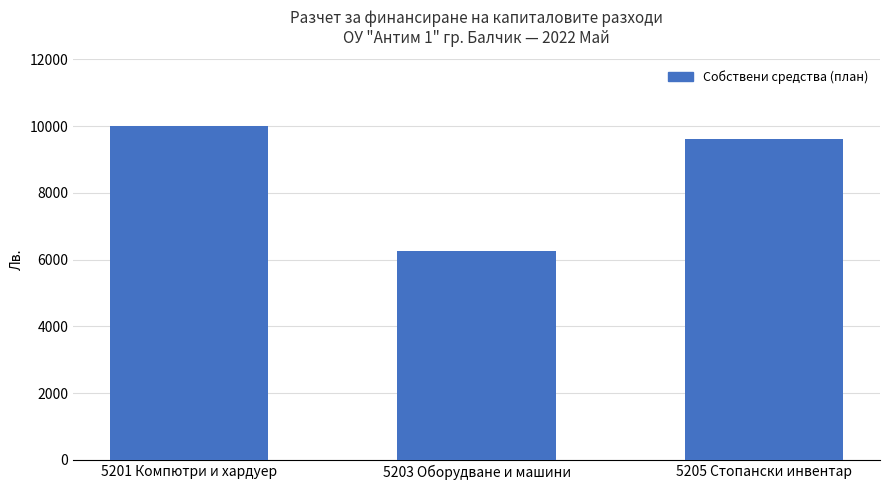

What is the greatest value displayed?

10000